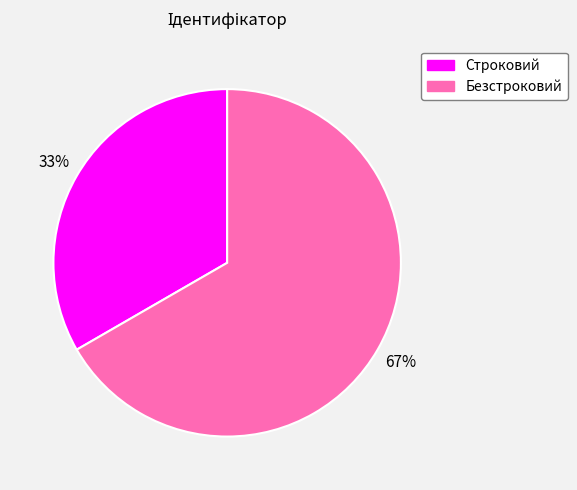

What is the smallest slice in the pie chart?

Строковий